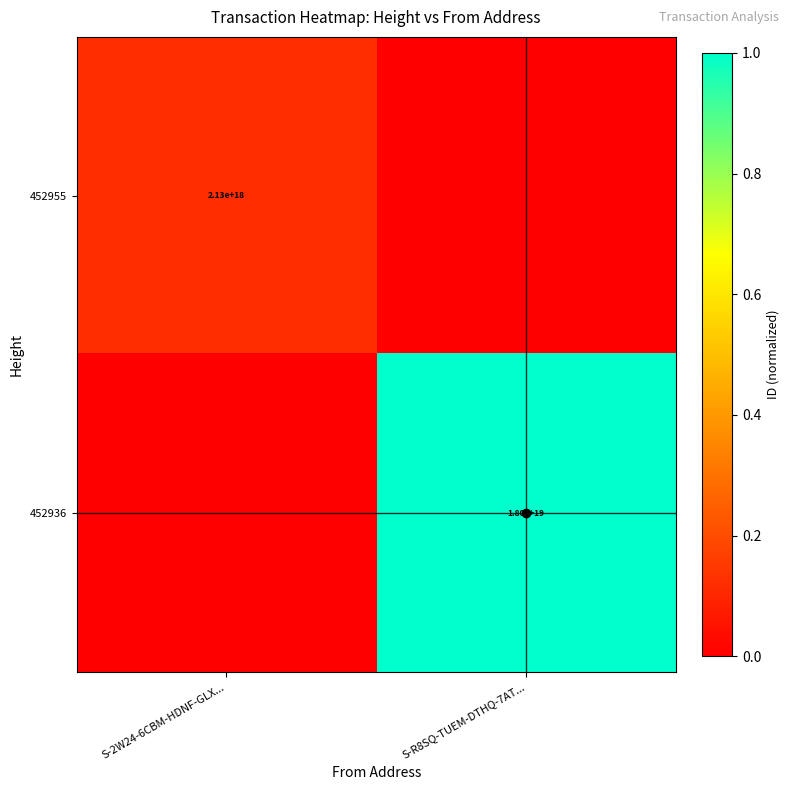

The value of 452936 at S-R8SQ-TUEM-DTHQ-7AT... is 26691126282852319232. True or false?

False